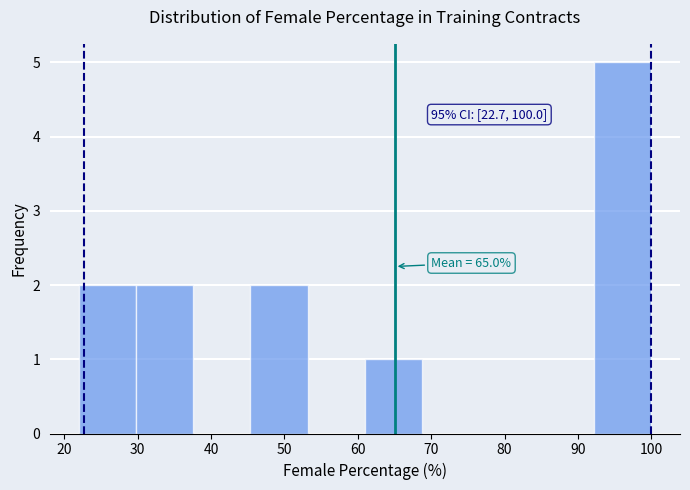

Which range on the x-axis has the tallest bar?

92 to 100